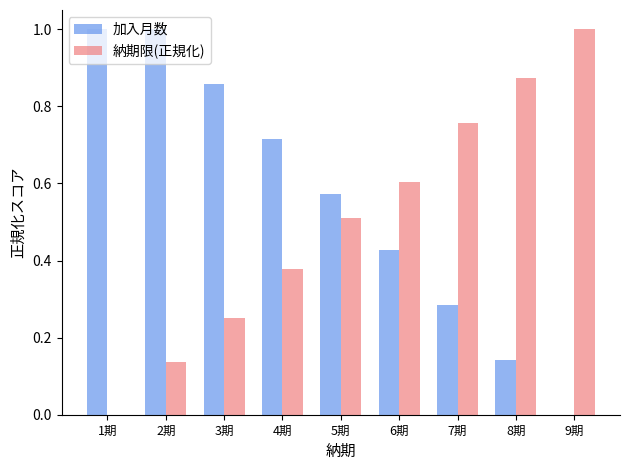

What is the sum of the 納期限(正規化) values at 4期 and 9期?

1.4